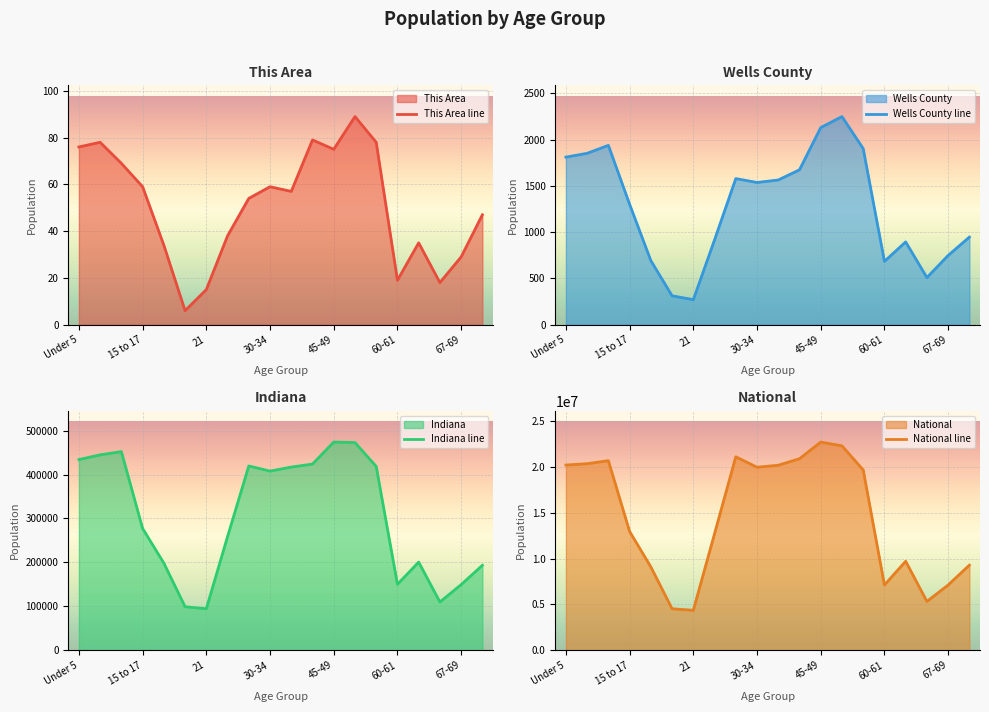

Rank the series by their maximum value, from lowest to highest.

This Area line, Wells County line, Indiana line, National line